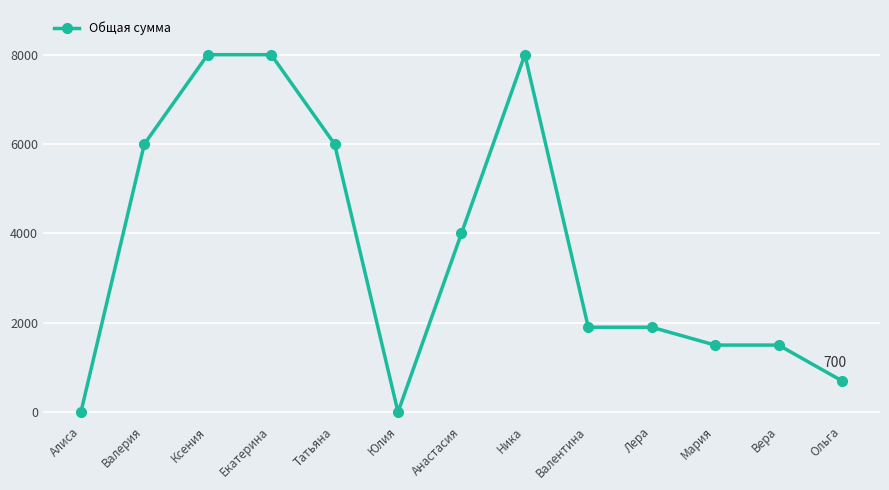

What is the sum of the values at Ксения and Лера?

9900